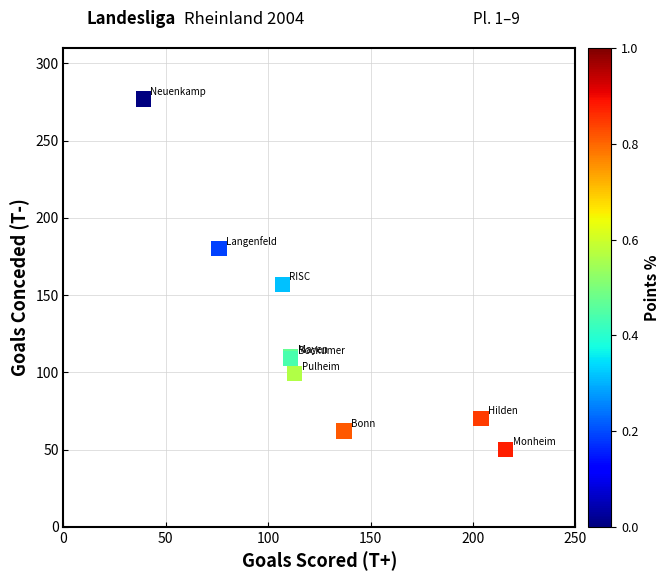

What Y value in the scatter plot is closest to 163?

157